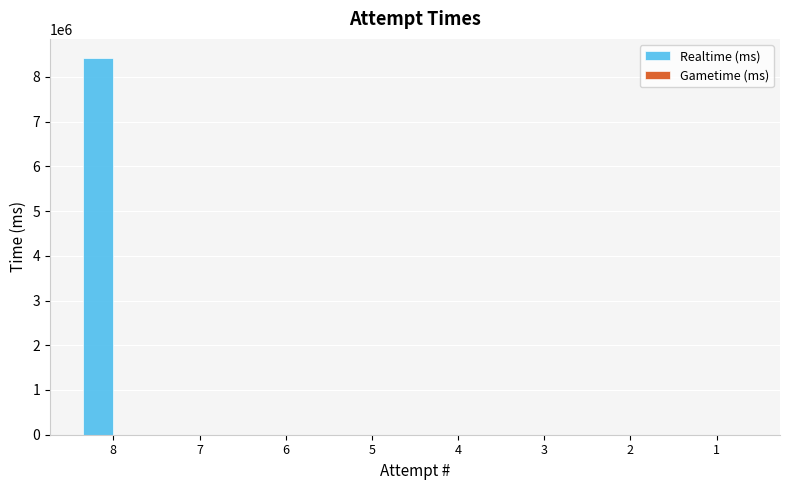

Is it true that the value at 4 is -4541928?

False